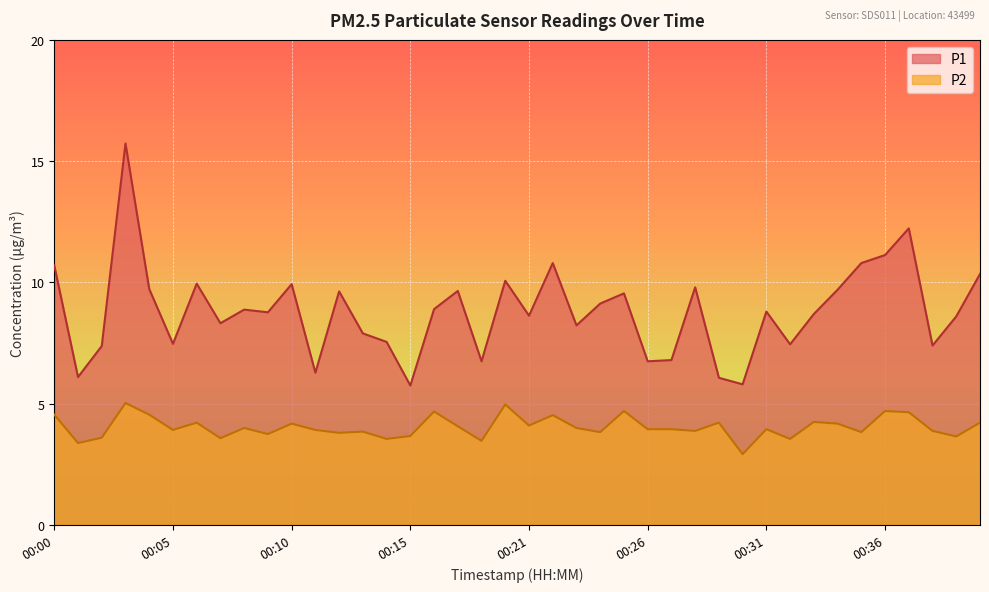

Between 00:35 and 00:10, which is larger?

00:35